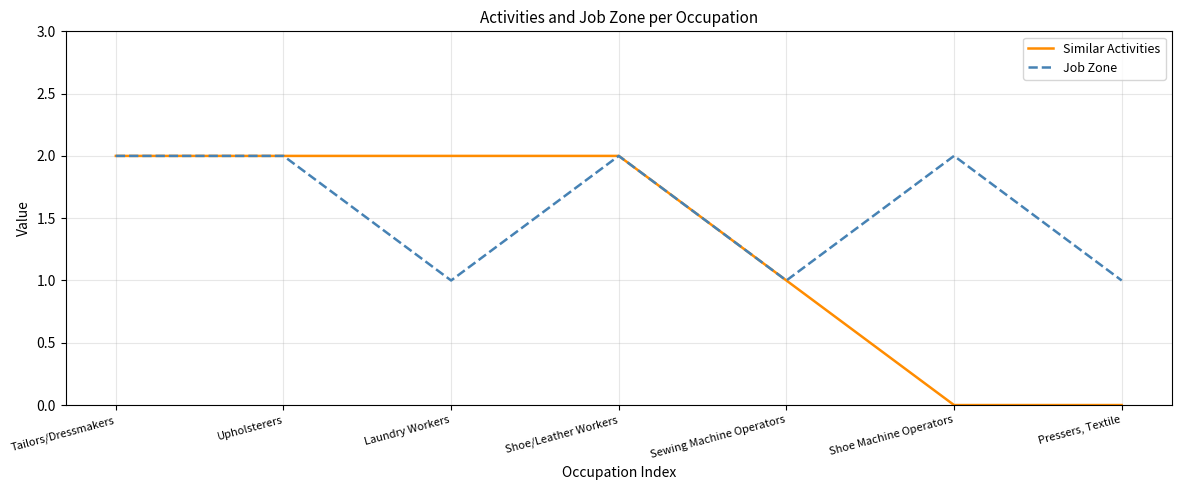

Rank the series at Pressers, Textile from lowest to highest value.

Similar Activities, Job Zone